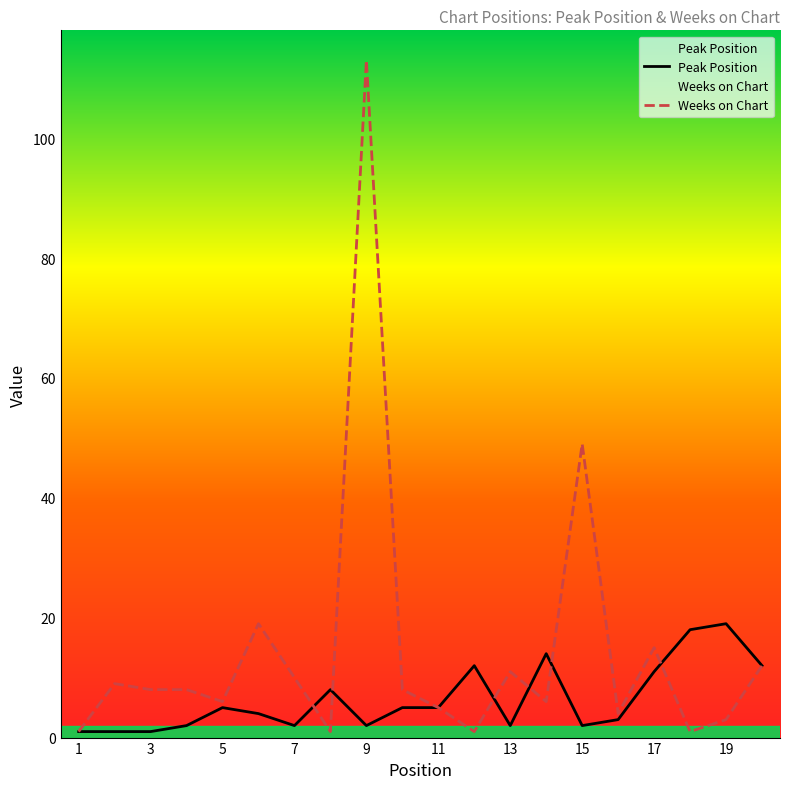

Is it true that Weeks on Chart equals 46 at 17?

False